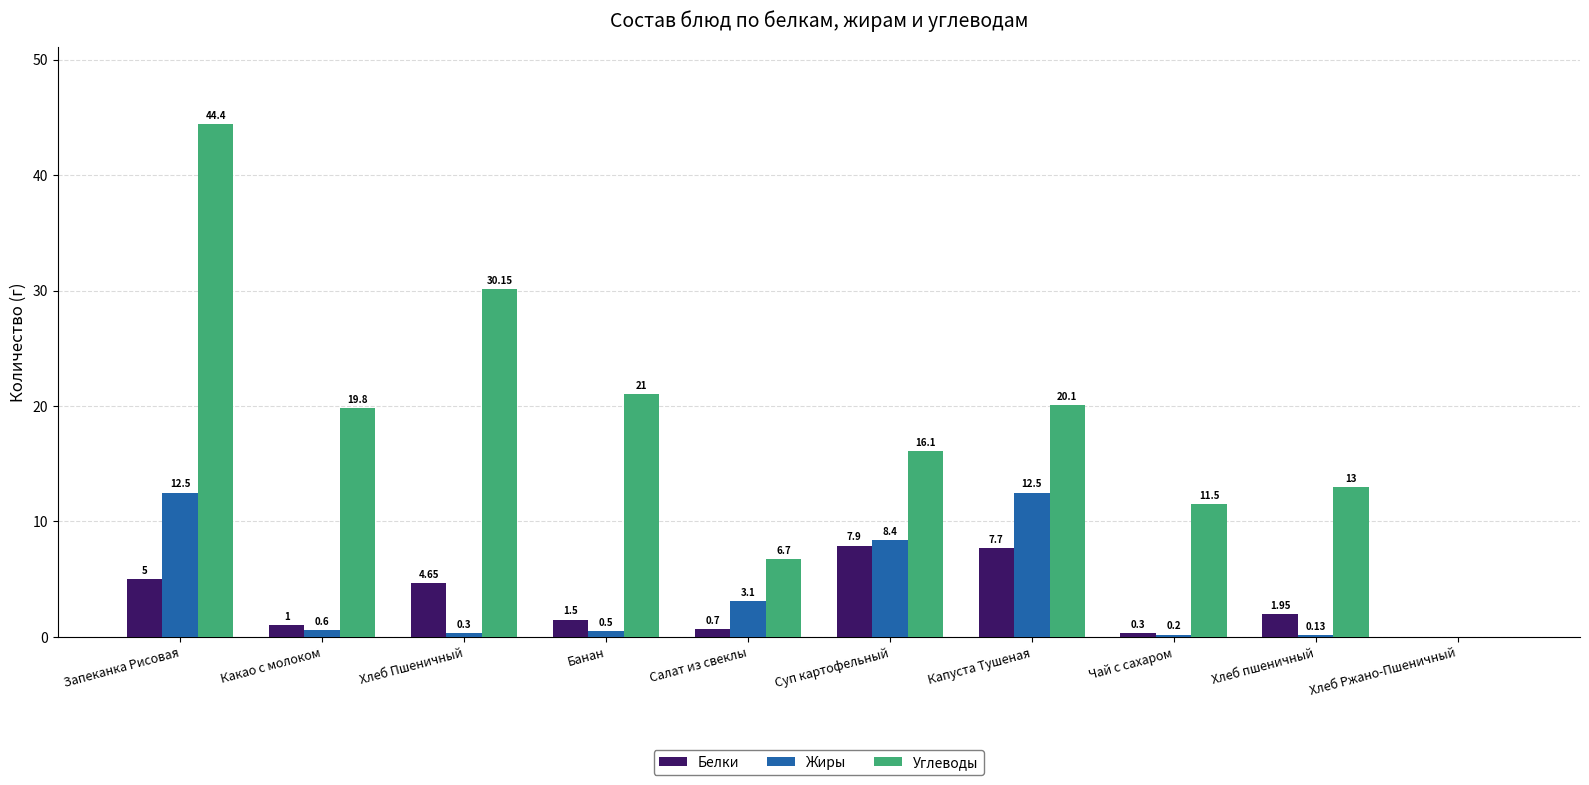

Are the bars horizontal?

No